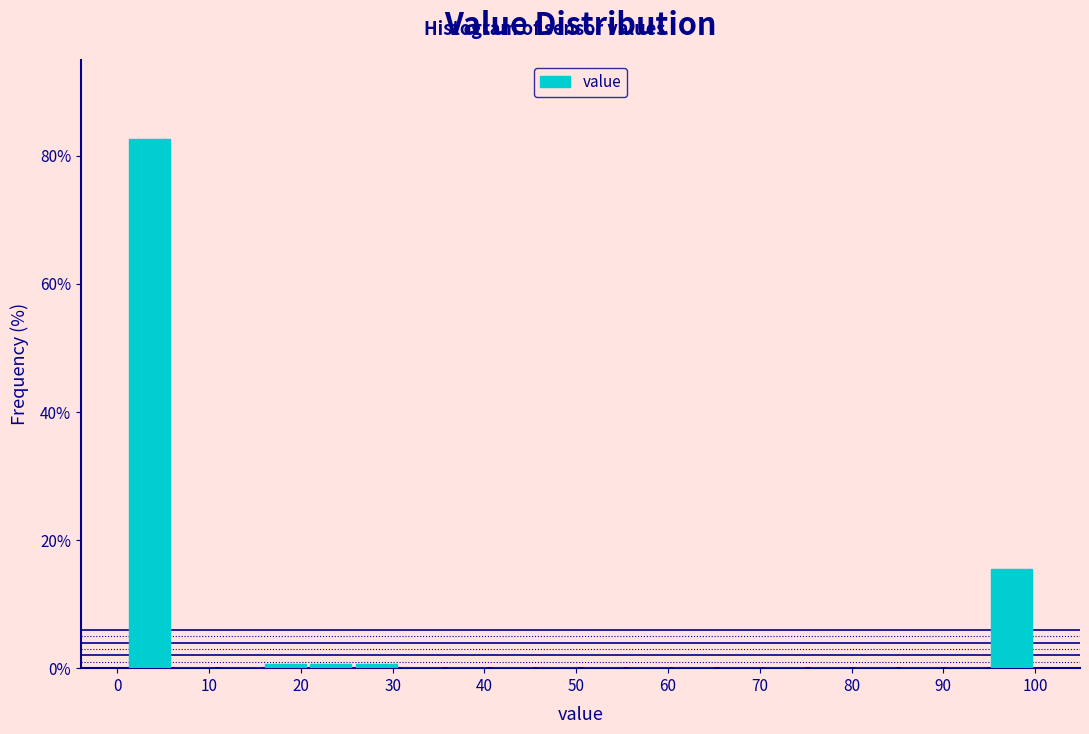

Reading left to right, transcribe this chart: for each bar, give the range it covers on the x-axis and its height. Neither the bar edges nor the heights are printed on the chart, so give them approximately, as read against the axes.

1 to 6: 82
6 to 11: 0
11 to 16: 0
16 to 21: under 2
21 to 26: under 2
26 to 31: under 2
31 to 36: 0
36 to 41: 0
41 to 46: 0
46 to 50: 0
50 to 55: 0
55 to 60: 0
60 to 65: 0
65 to 70: 0
70 to 75: 0
75 to 80: 0
80 to 85: 0
85 to 90: 0
90 to 95: 0
95 to 100: 16